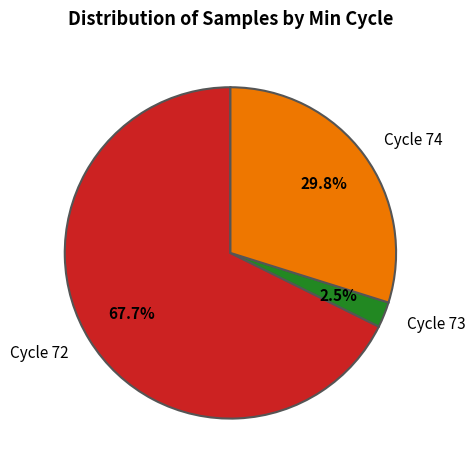

What portion of the pie excludes Cycle 74?

70.2%